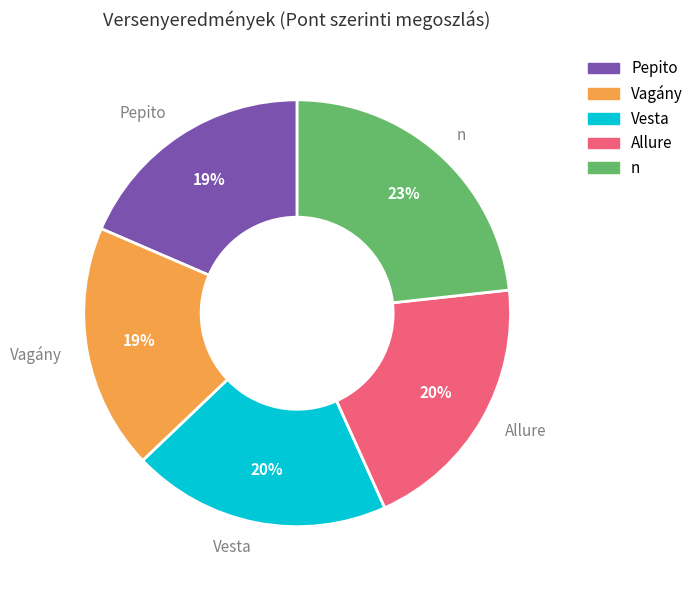

The n slice represents 33% of the pie. True or false?

False